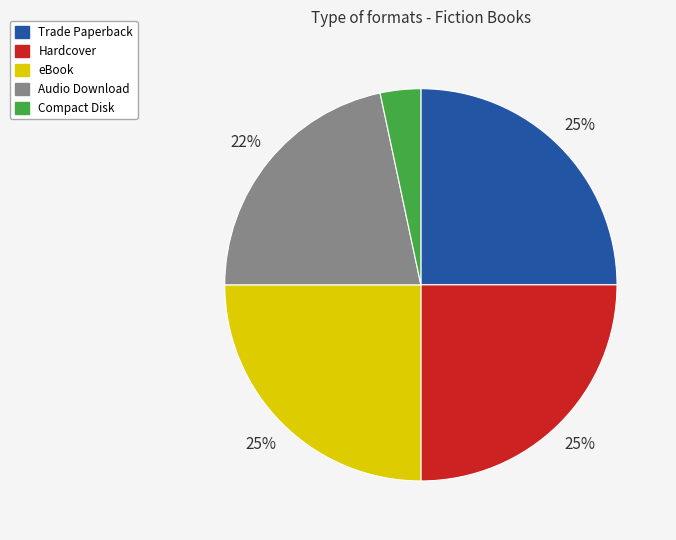

True or false: Hardcover accounts for 35% of the total.

False